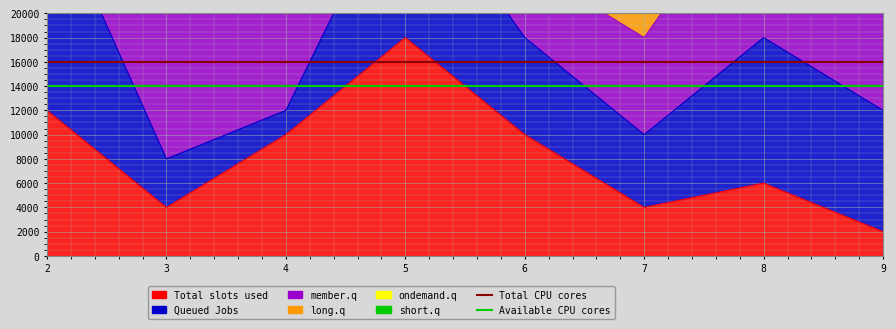

At which label is Available CPU cores closest to 14000?

2